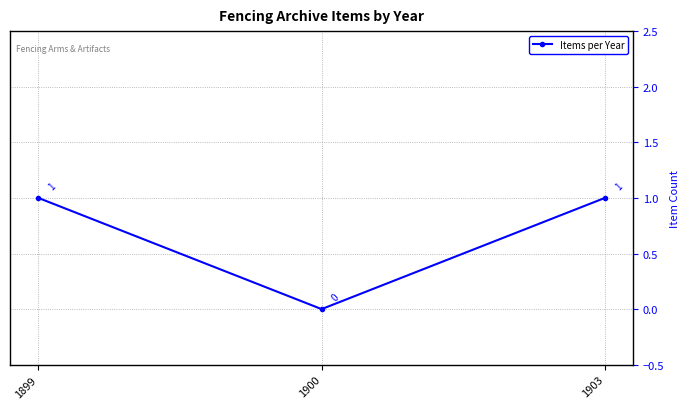

Is it true that the value at 1899 is 0?

False